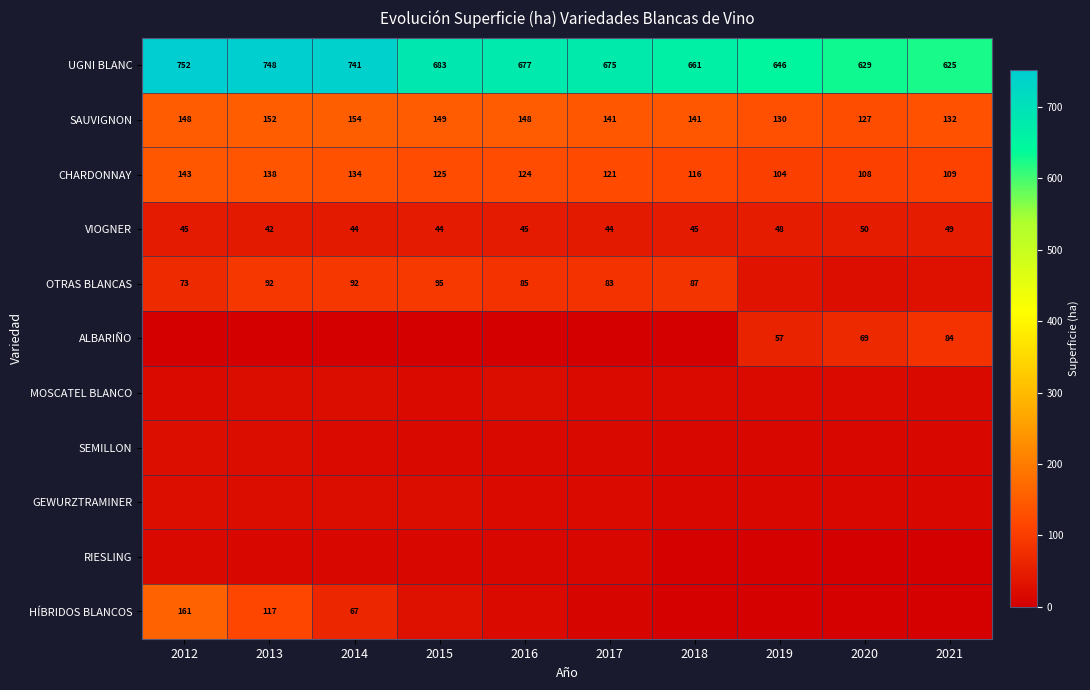

Which category has the lowest value across all series?

2012